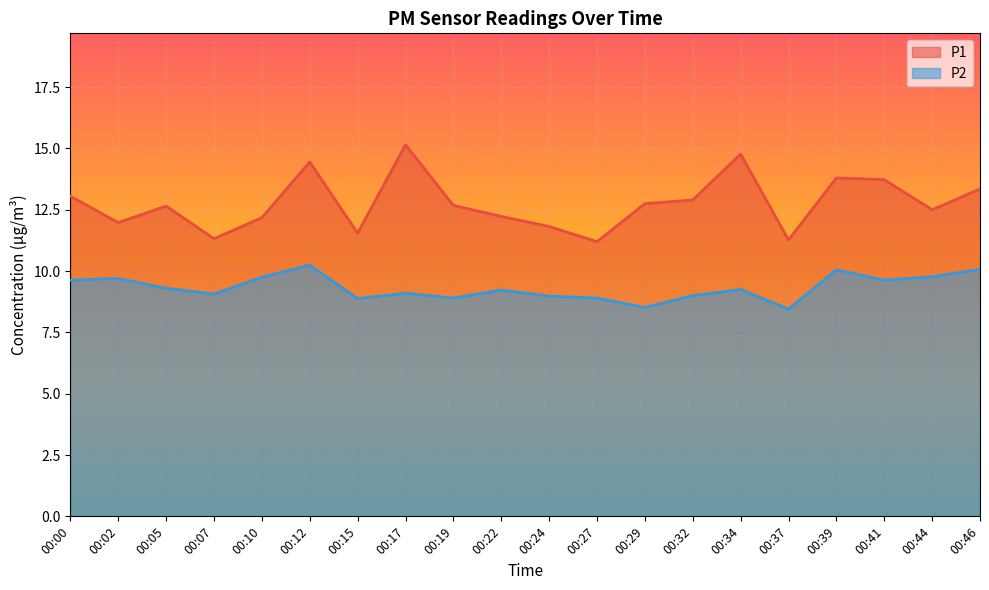

Reading left to right, what are all the values shown in this chart?

P1: 13.1	12.0	12.7	11.3	12.2	14.4	11.6	15.2	12.7	12.2	11.8	11.2	12.8	12.9	14.8	11.3	13.8	13.7	12.5	13.3
P2: 9.6	9.7	9.3	9.1	9.8	10.2	8.9	9.1	8.9	9.2	9.0	8.9	8.5	9.0	9.2	8.4	10.1	9.6	9.8	10.1